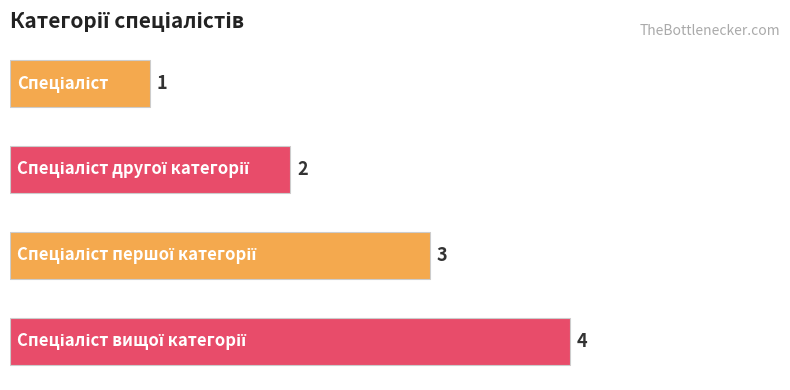

How many values are between 2 and 4?

3